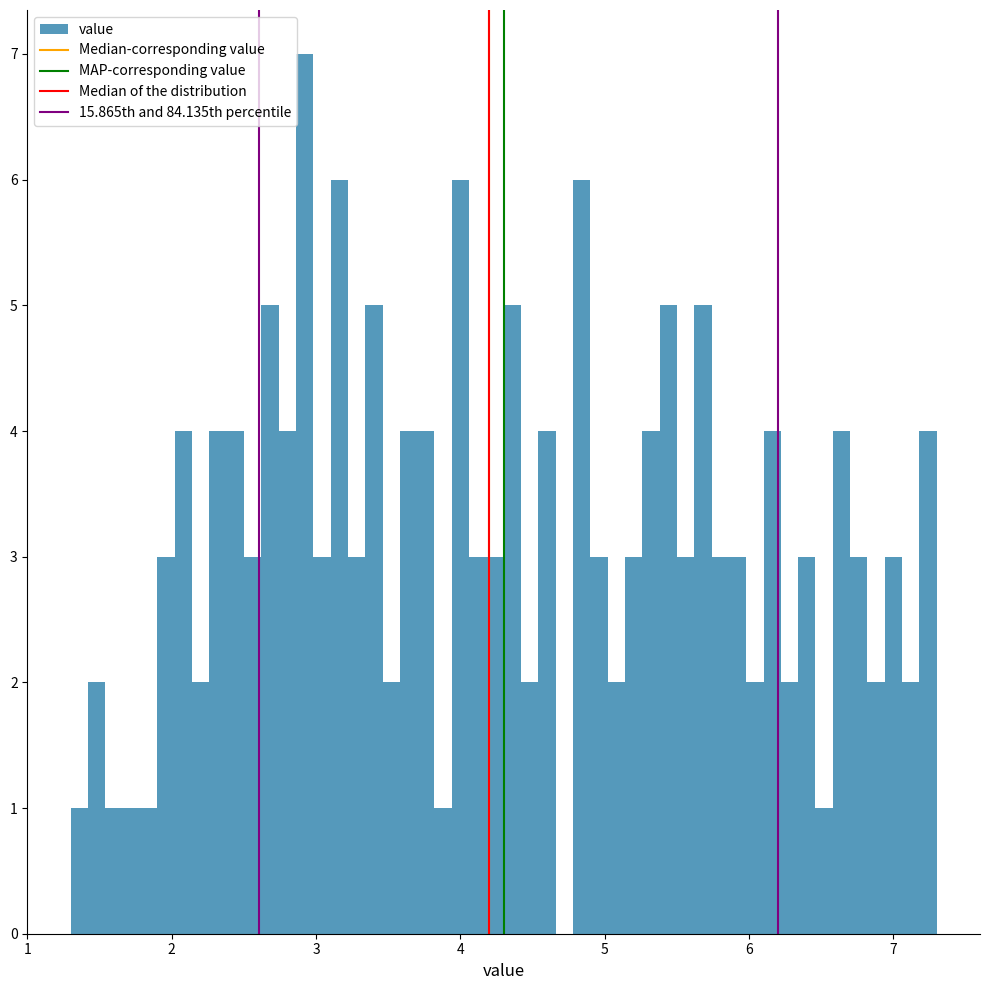

Around what value on the x-axis is the tallest bar? Give the approximate position of its centre, as read against the axis.

2.9